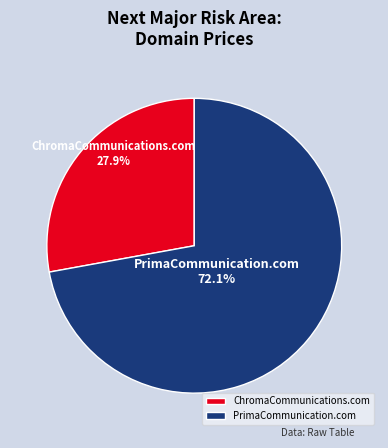

What percentage is the PrimaCommunication.com slice, to the nearest percent?

72%